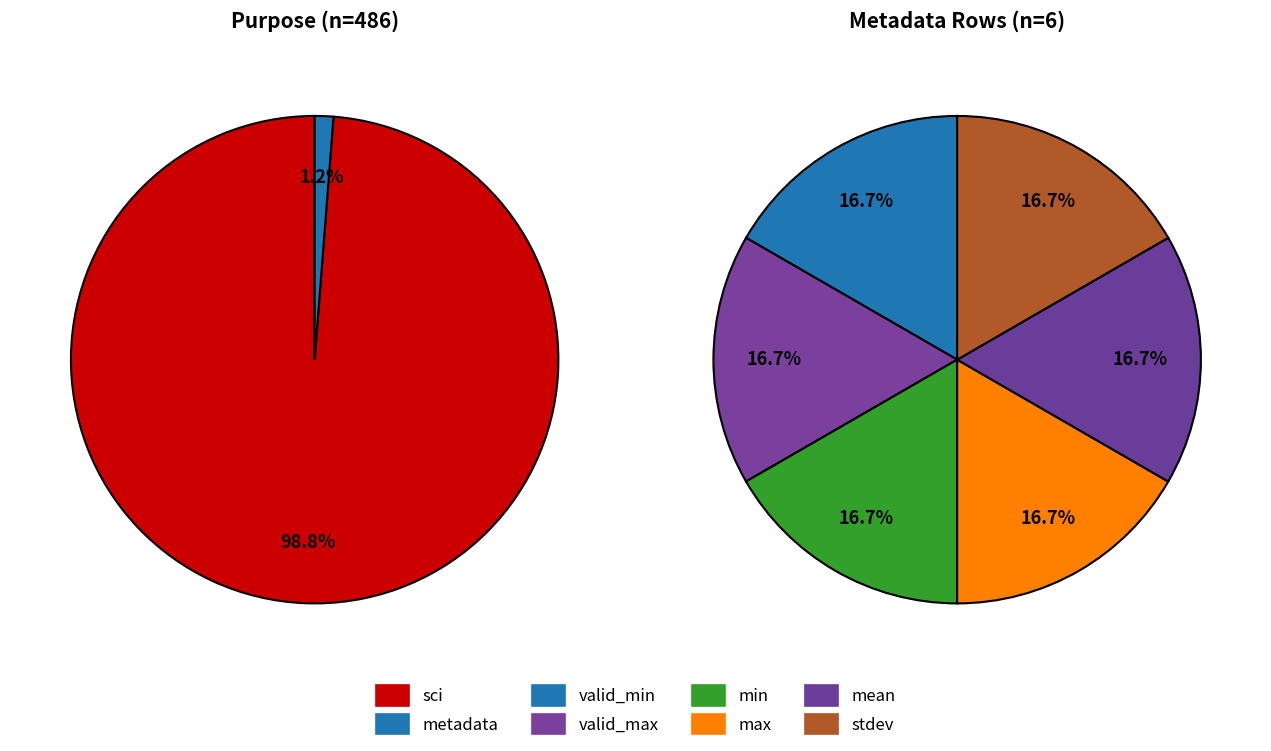

Which category has the biggest portion of the pie?

sci